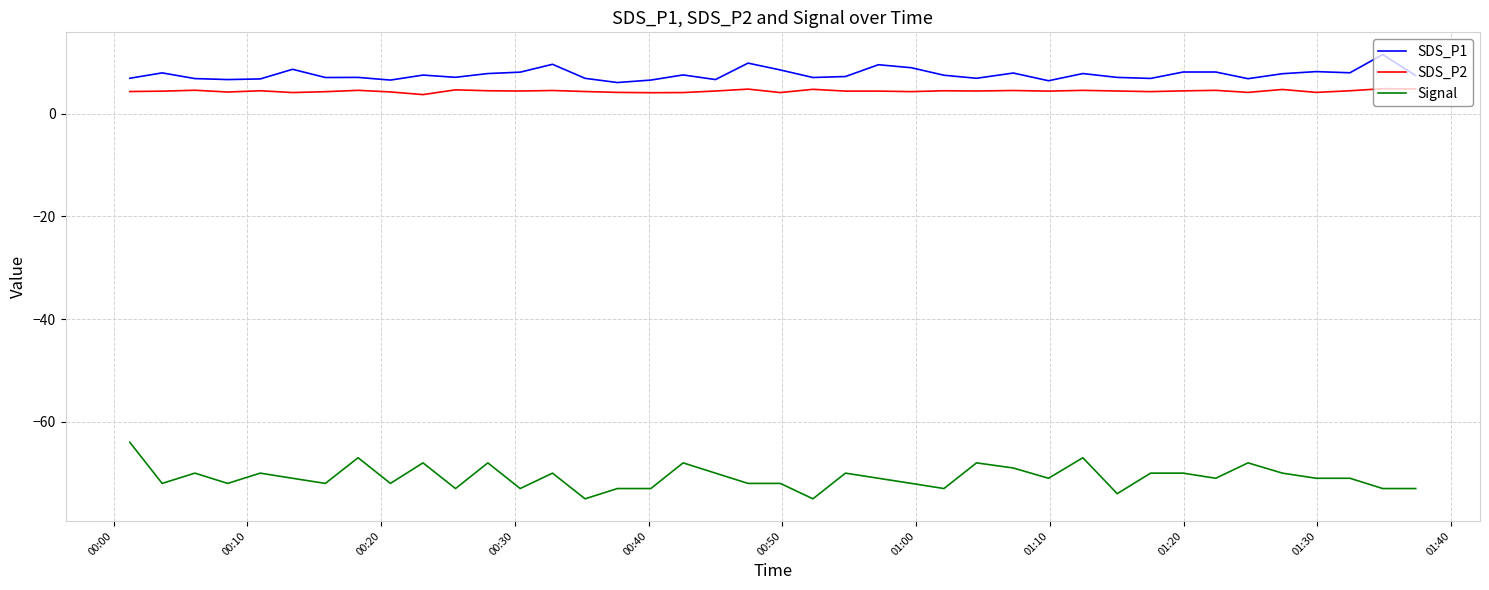

What is the maximum value for SDS_P1?

11.5